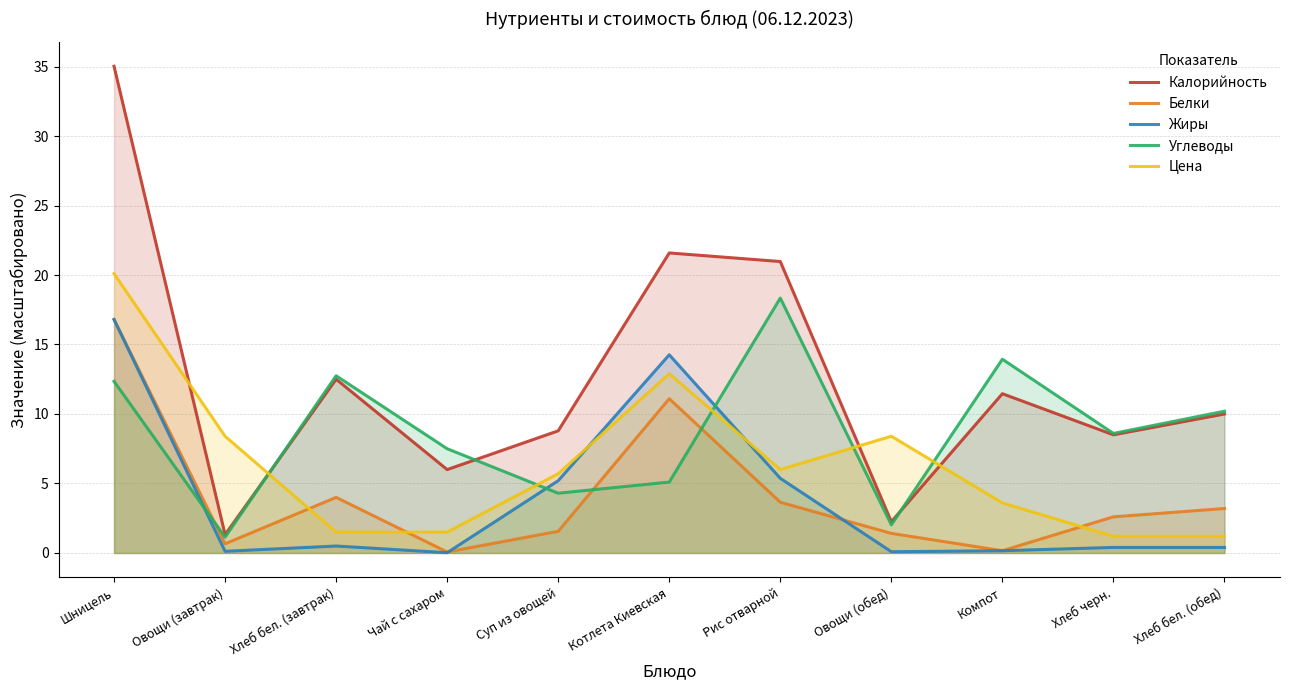

Between Котлета Киевская and Хлеб бел. (обед), which is larger?

Котлета Киевская